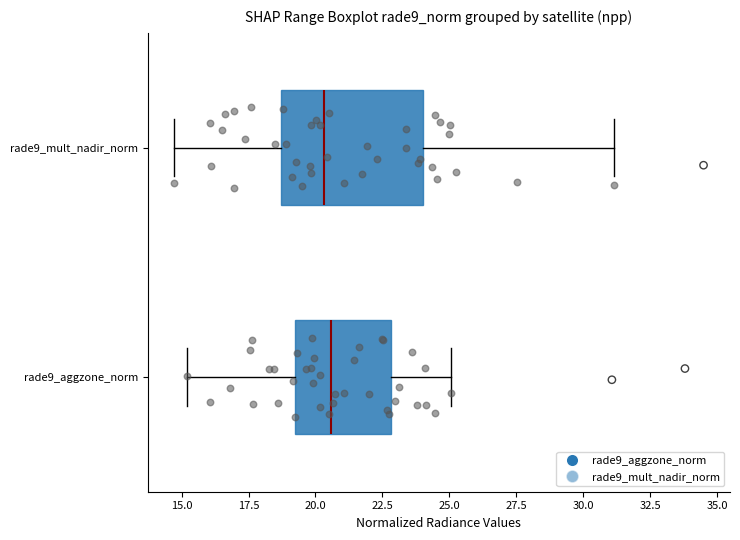

Where does the right whisker of the box for rade9_aggzone_norm end on the x-axis? The values are not printed on the chart, so give them approximately, as read against the axis.

25.0